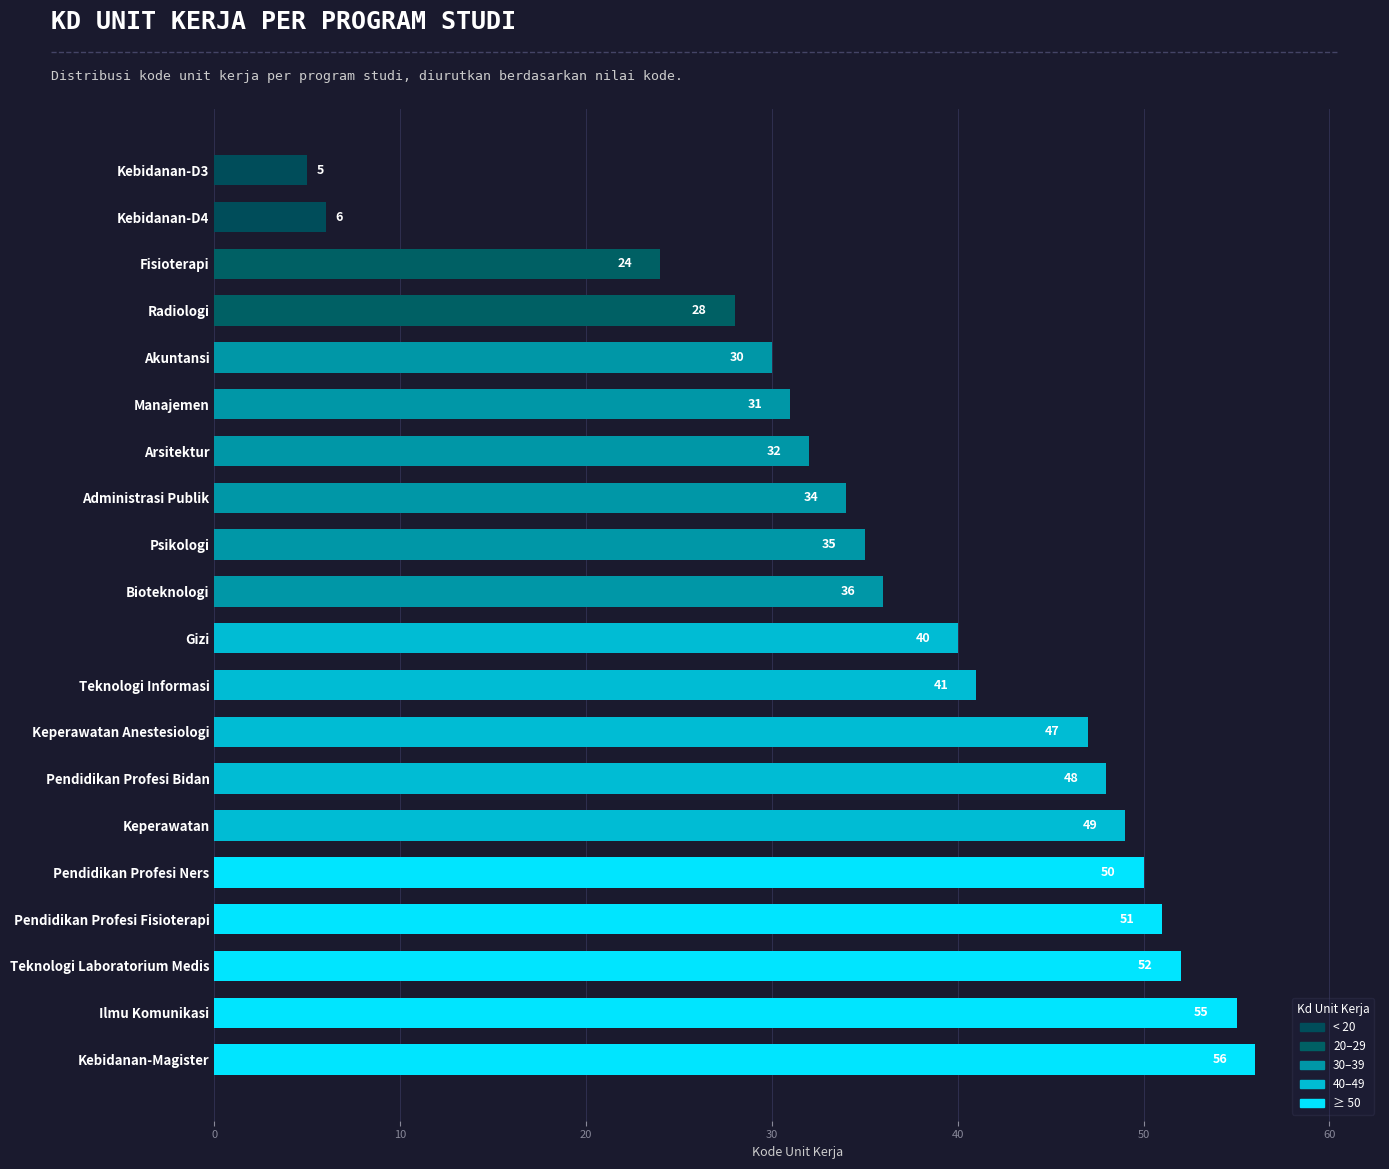

Reading bottom to top, list all the values displayed in this chart.

Kebidanan-Magister=56	Ilmu Komunikasi=55	Teknologi Laboratorium Medis=52	Pendidikan Profesi Fisioterapi=51	Pendidikan Profesi Ners=50	Keperawatan=49	Pendidikan Profesi Bidan=48	Keperawatan Anestesiologi=47	Teknologi Informasi=41	Gizi=40	Bioteknologi=36	Psikologi=35	Administrasi Publik=34	Arsitektur=32	Manajemen=31	Akuntansi=30	Radiologi=28	Fisioterapi=24	Kebidanan-D4=6	Kebidanan-D3=5